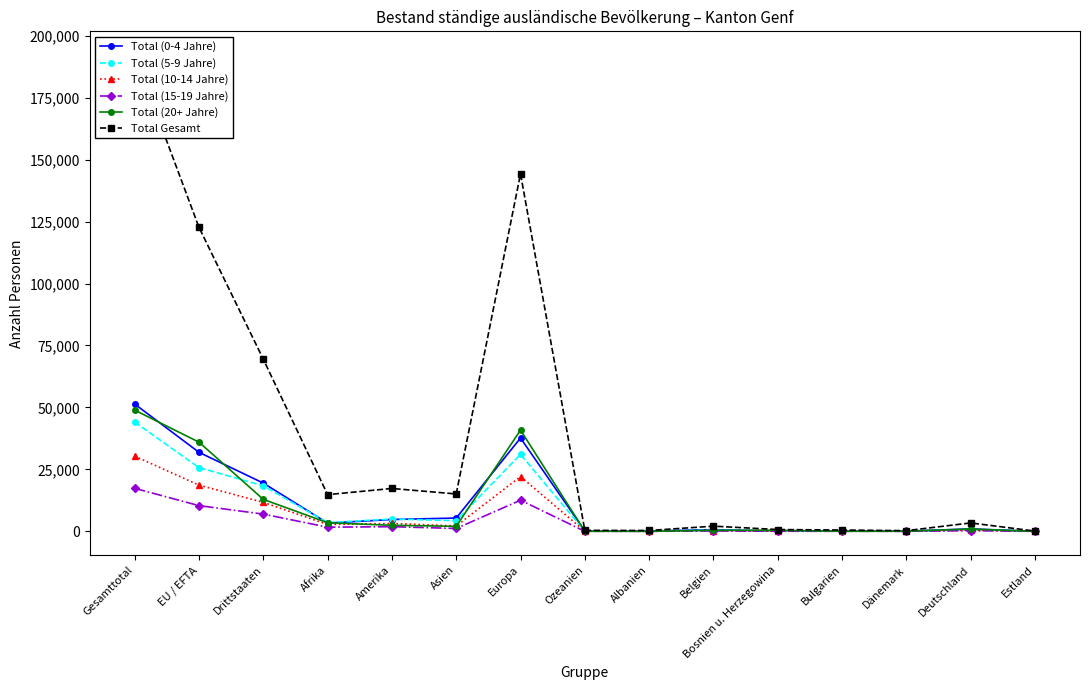

Between Albanien and Ozeanien, which is larger?

Ozeanien